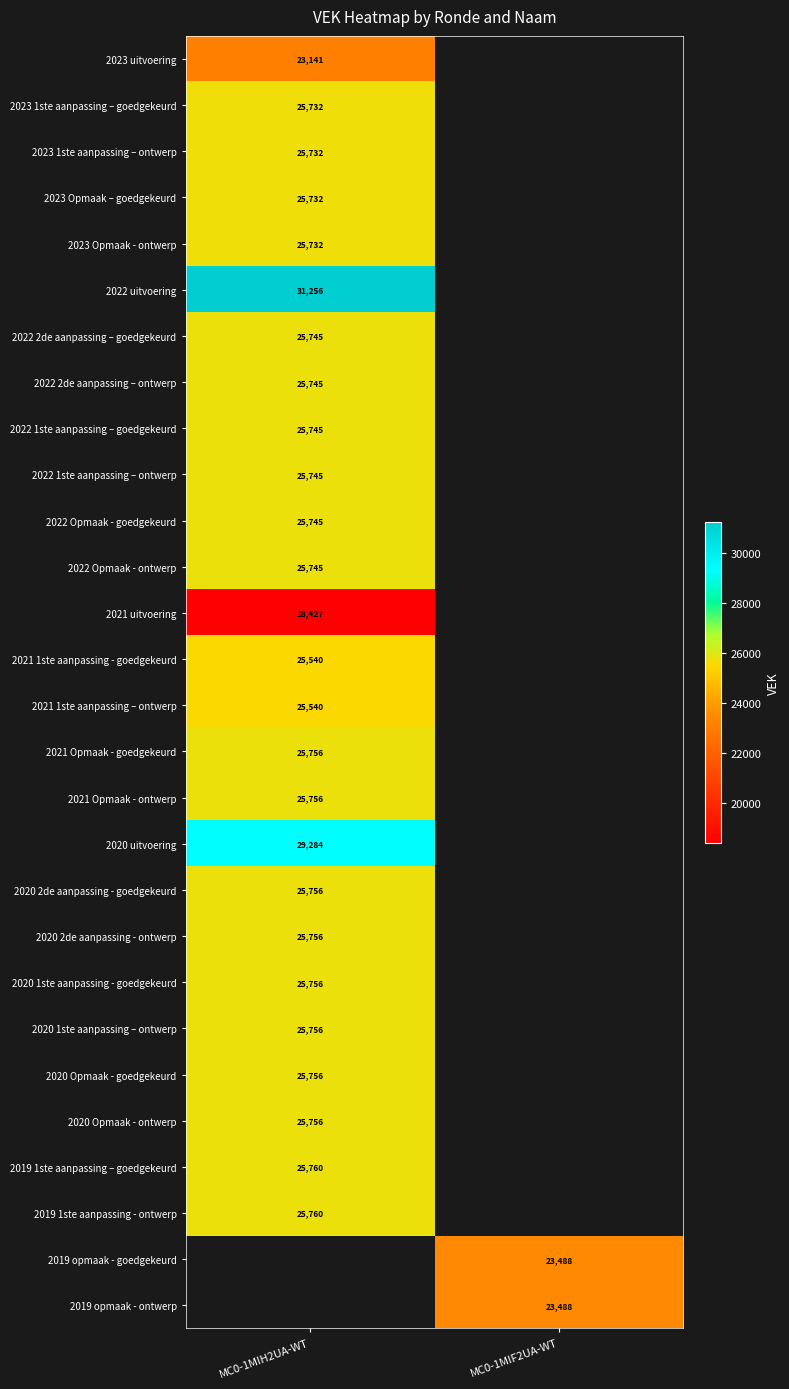

The 2019 opmaak - ontwerp series shows 23488 at MC0-1MIF2UA-WT. True or false?

True